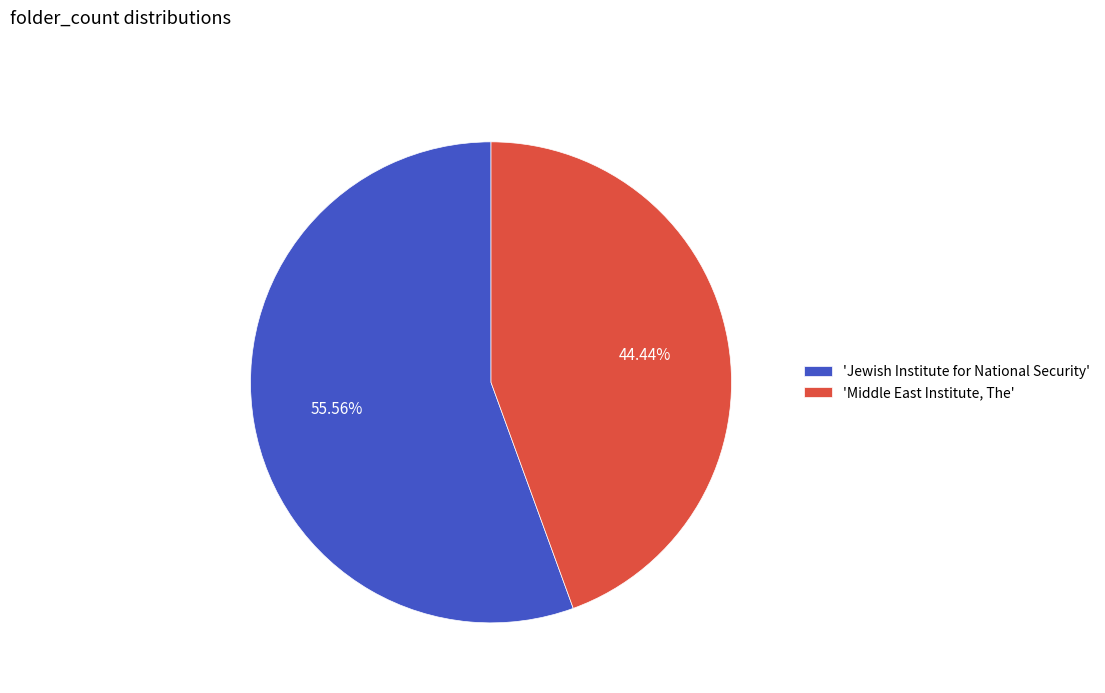

Count the number of slices in the pie.

2